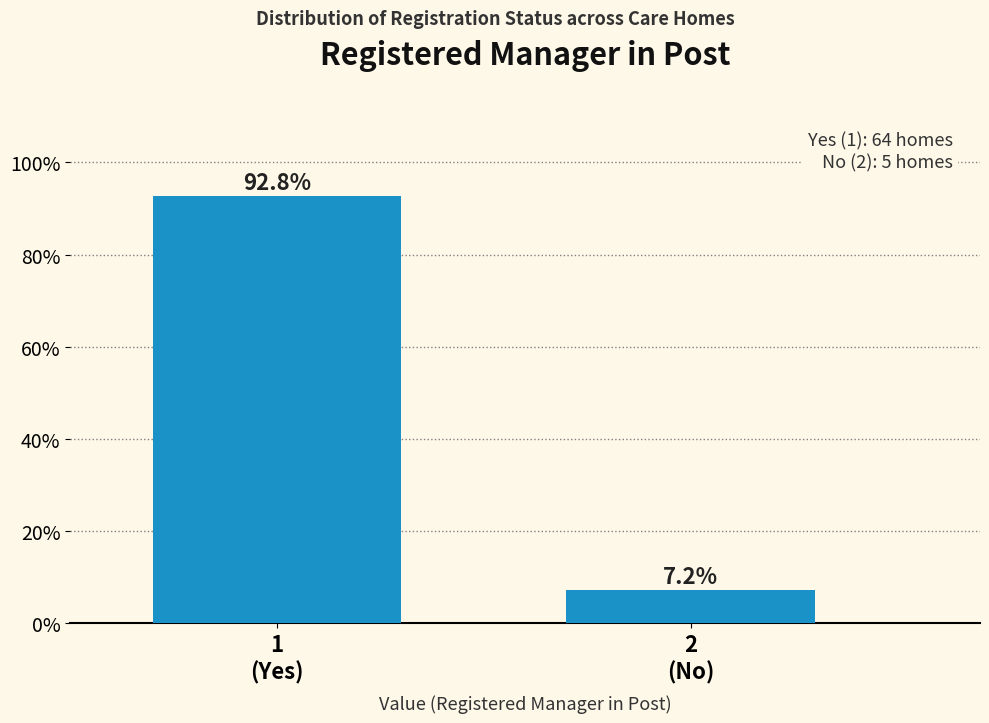

Reading right to left, extract all data points from this chart.

7.2	92.8